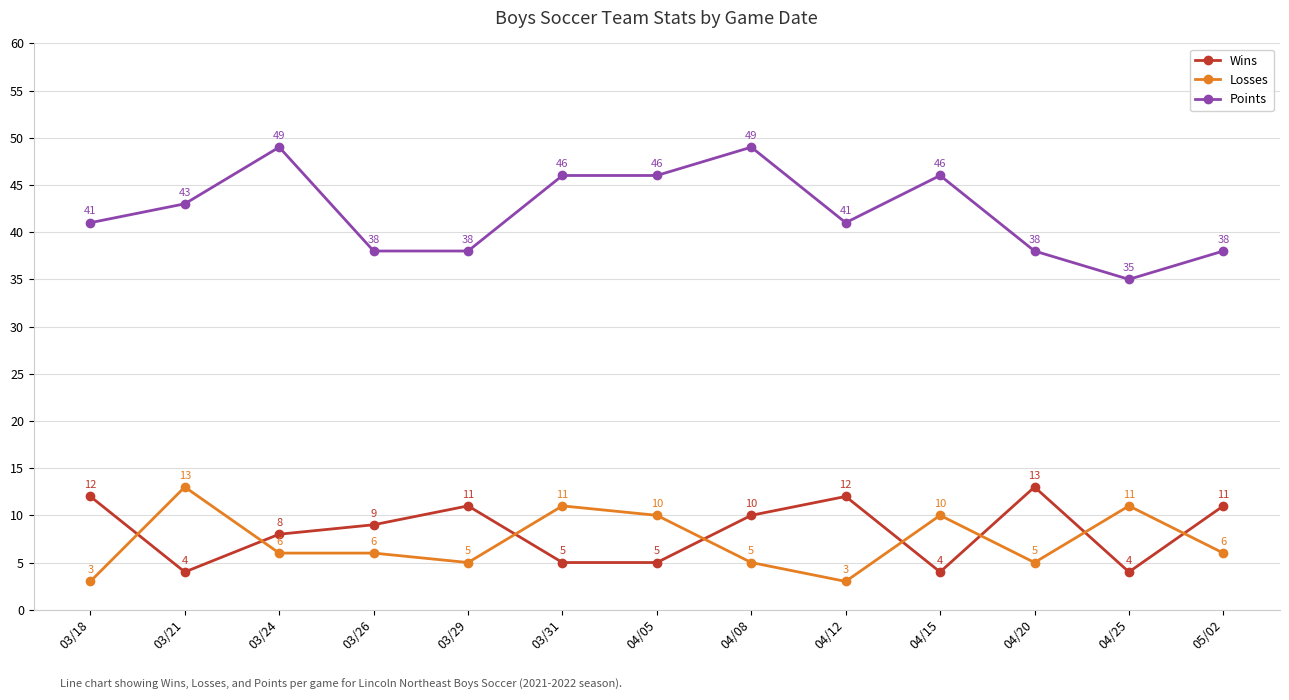

Where does the Losses series first go above 6?

03/21